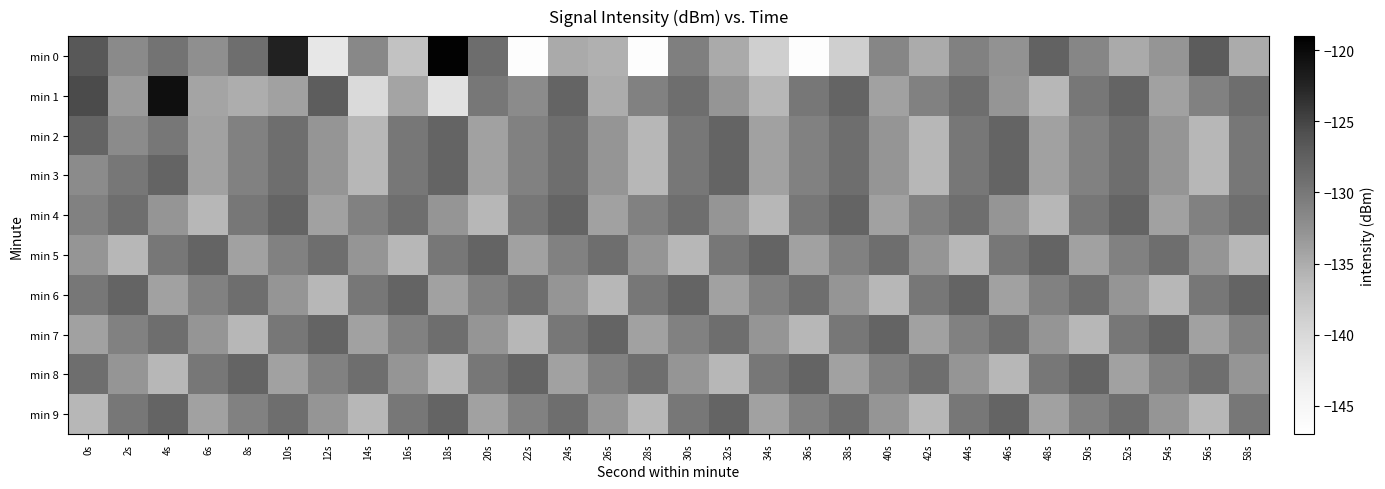

What is the smallest value displayed?

-146.6